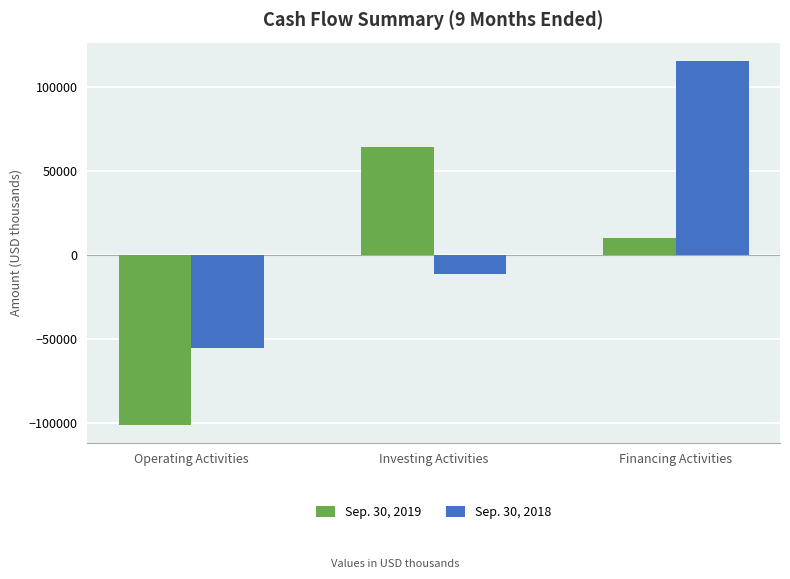

What is the total value across all series at Operating Activities?

-156624